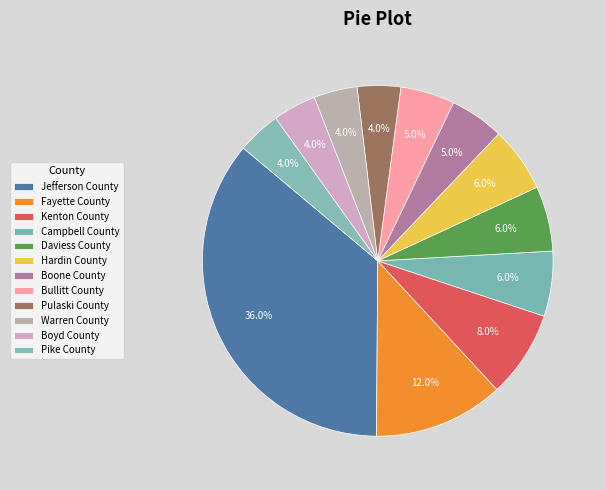

Between Fayette County and Hardin County, which is larger?

Fayette County